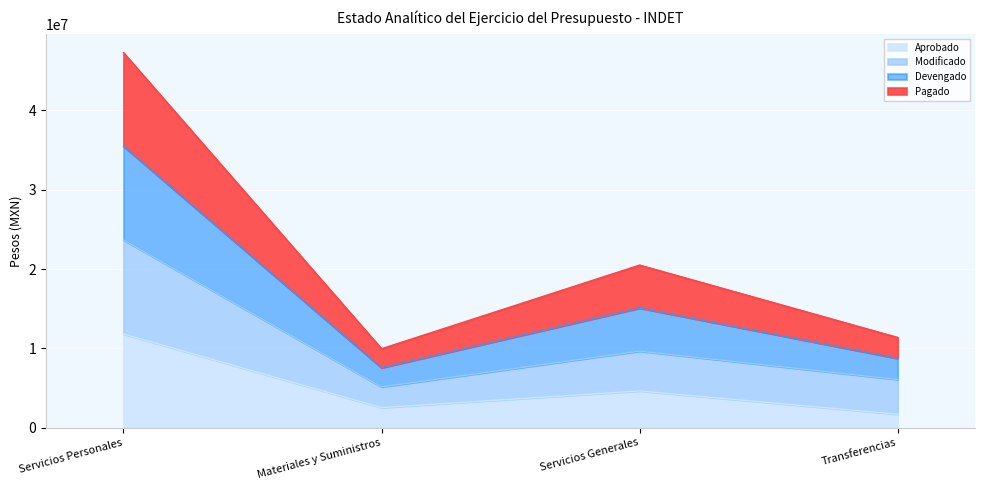

What is the difference between the maximum and minimum values in the Modificado series?

18523813